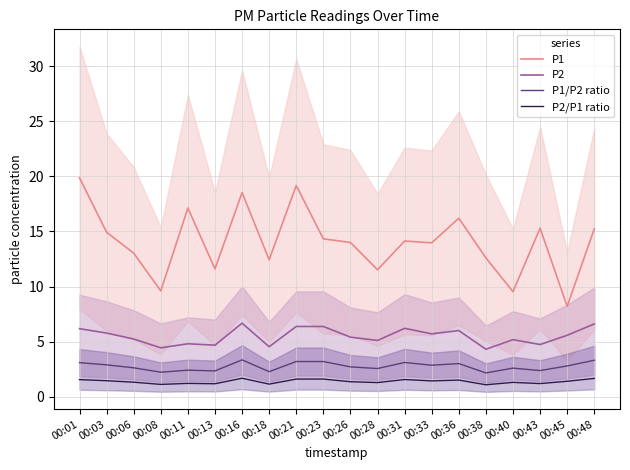

Reading left to right, list all the values displayed in this chart.

P1: 19.9	14.9	13.0	9.6	17.1	11.6	18.5	12.4	19.2	14.3	14.0	11.5	14.1	14.0	16.2	12.6	9.5	15.3	8.2	15.2
P2: 6.2	5.8	5.2	4.4	4.8	4.7	6.7	4.5	6.4	6.4	5.4	5.1	6.2	5.7	6.0	4.3	5.2	4.7	5.6	6.6
P1/P2 ratio: 3.1	2.9	2.6	2.2	2.4	2.3	3.3	2.3	3.2	3.2	2.7	2.5	3.1	2.9	3.0	2.1	2.6	2.4	2.8	3.3
P2/P1 ratio: 1.5	1.4	1.3	1.1	1.2	1.2	1.7	1.1	1.6	1.6	1.4	1.3	1.6	1.4	1.5	1.1	1.3	1.2	1.4	1.6